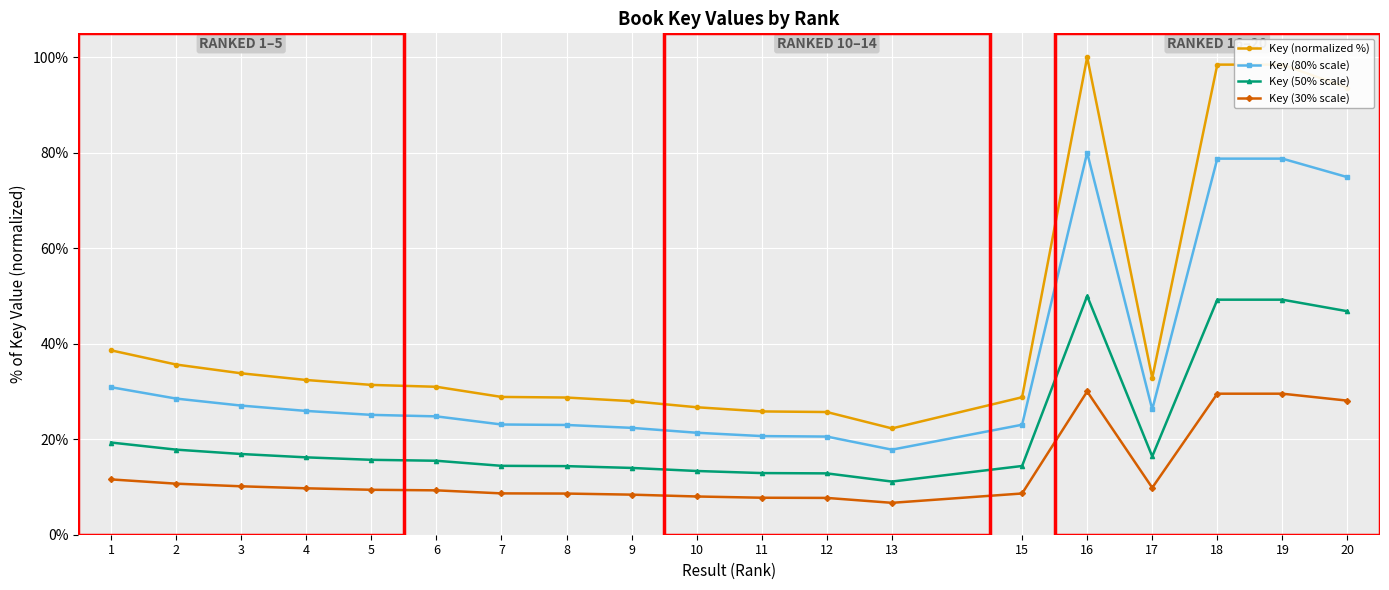

What is the average value of the Key (30% scale) series?

13.3